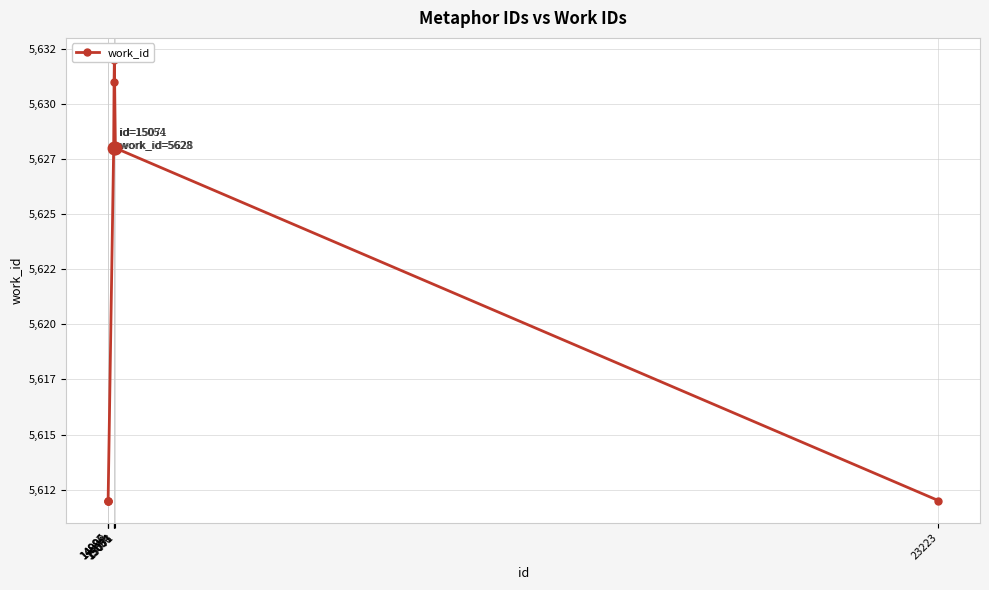

Where is the data nearest to the value 5622?

15054